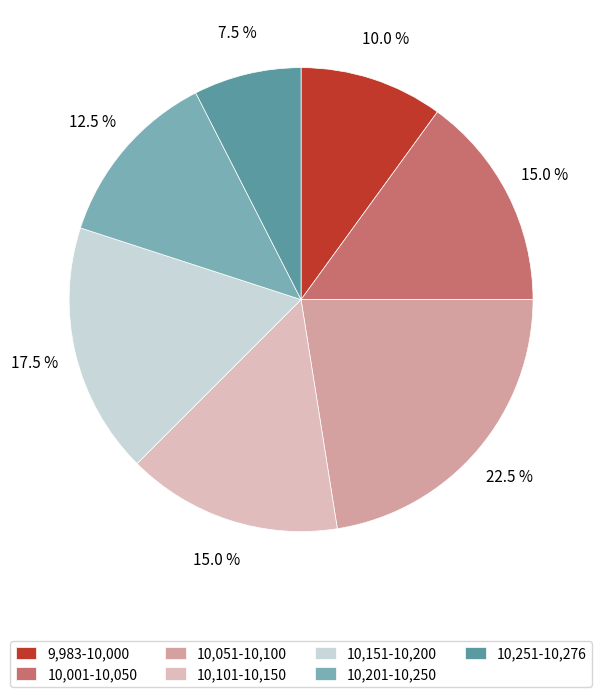

What portion of the pie excludes 9,983-10,000?

90.0%